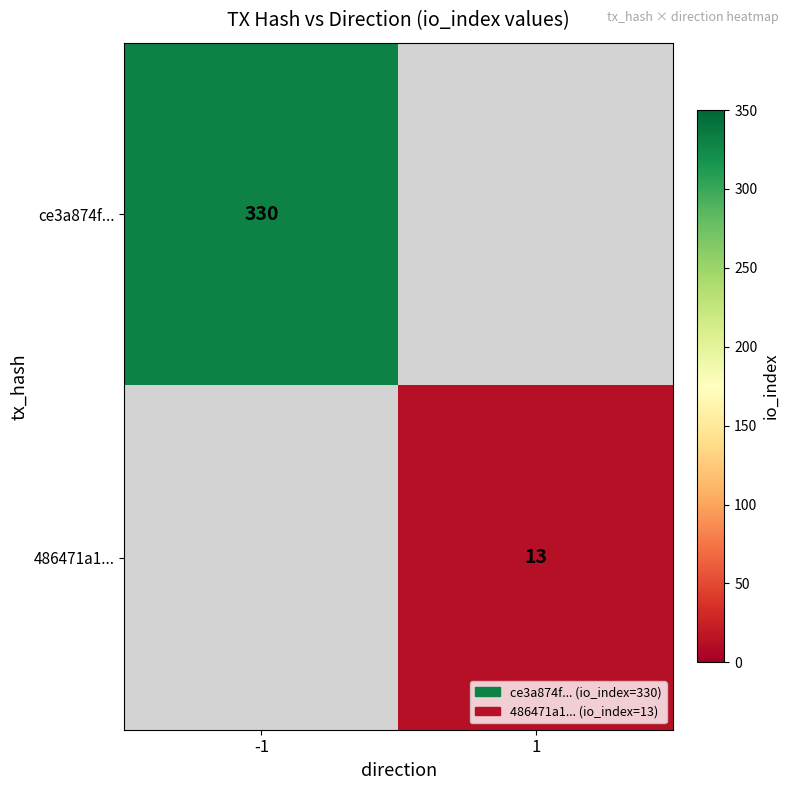

How many data points does each series have?

2